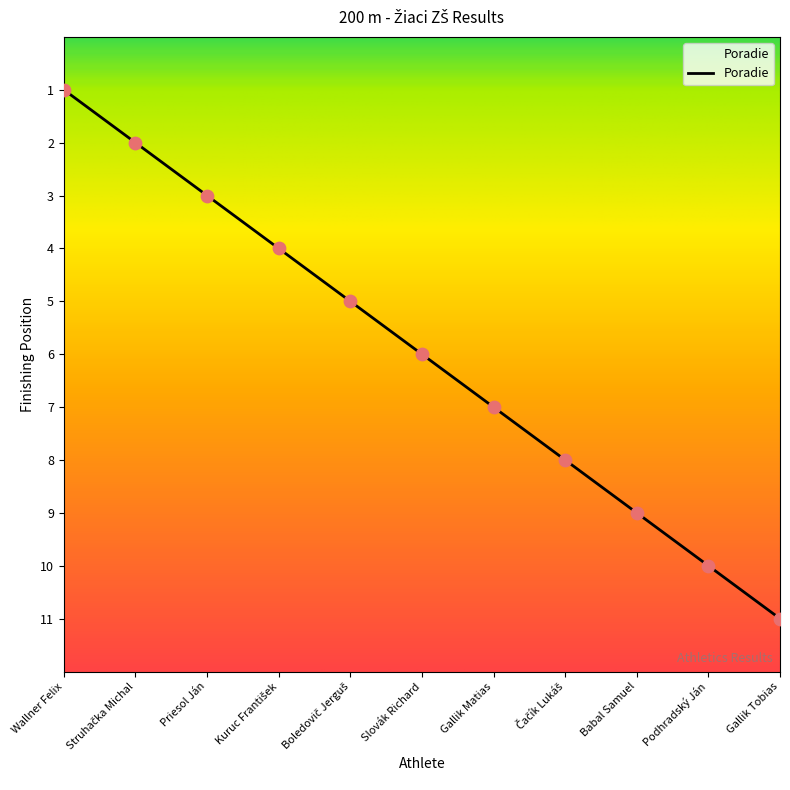

Which has a higher value, Gallik Matias or Priesol Ján?

Gallik Matias